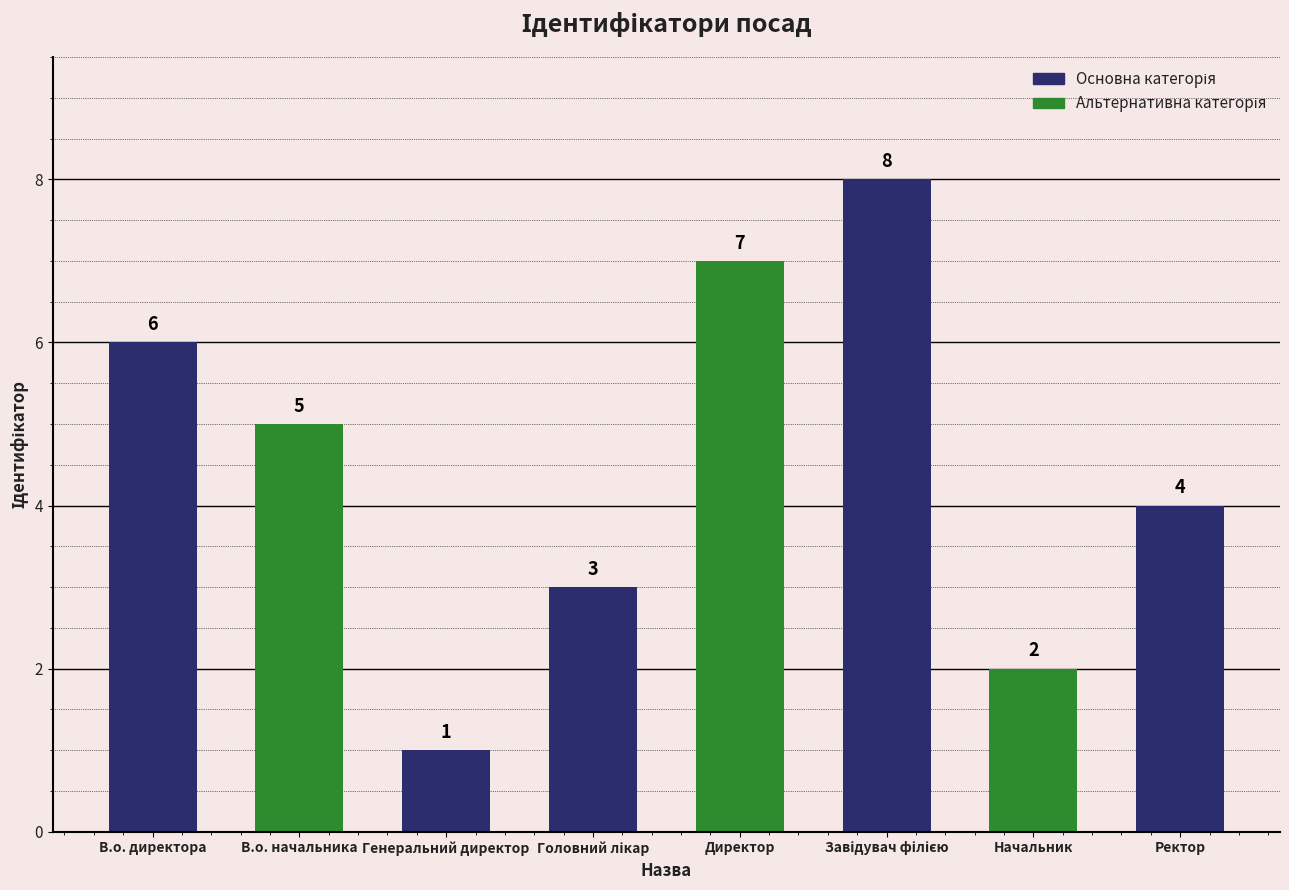

What is the change in value from Начальник to Ректор?

+2